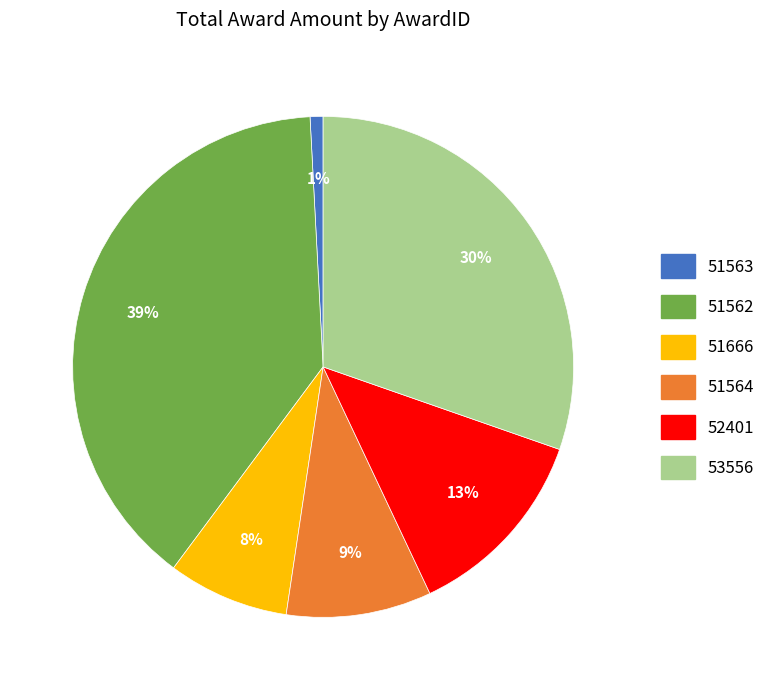

Is it true that 51562 is 39% of the pie?

True